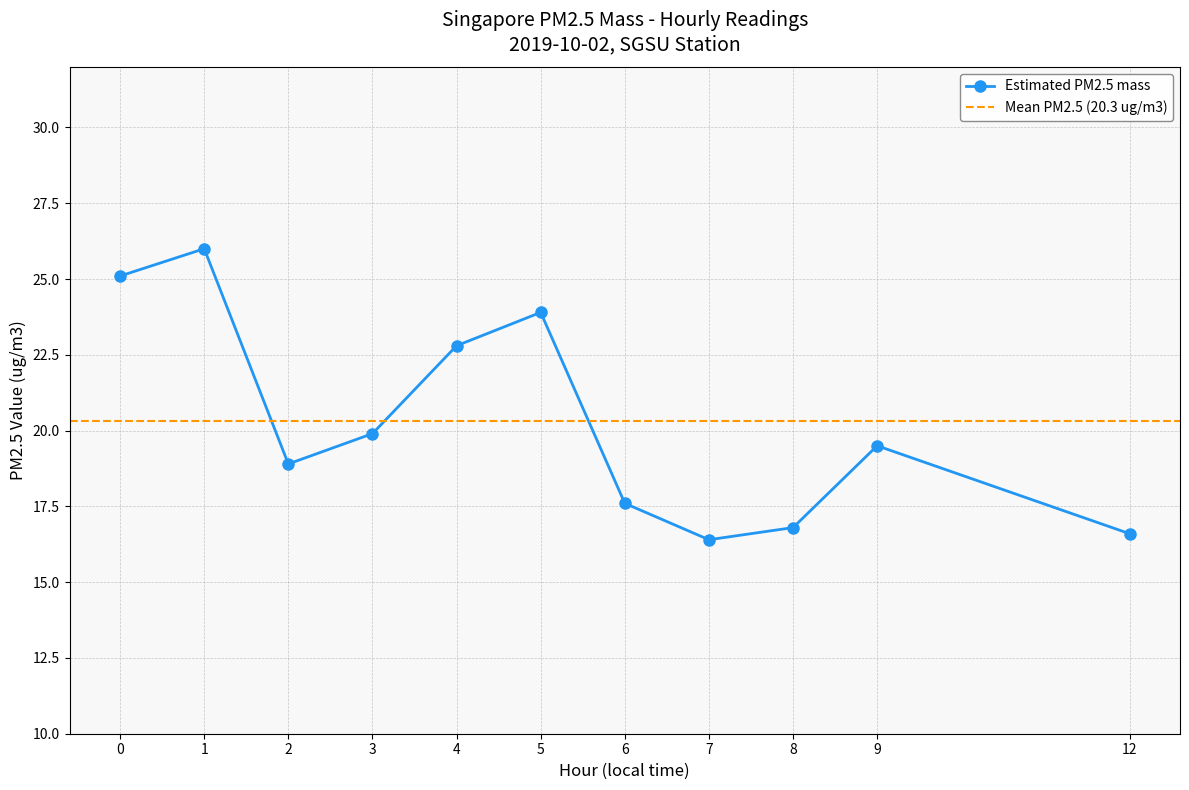

Reading right to left, what are all the values shown in this chart?

16.6	19.5	16.8	16.4	17.6	23.9	22.8	19.9	18.9	26.0	25.1